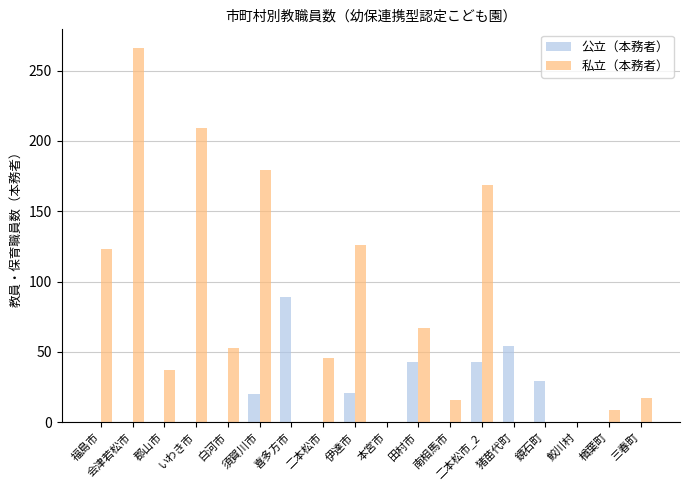

Does the chart contain stacked bars?

No